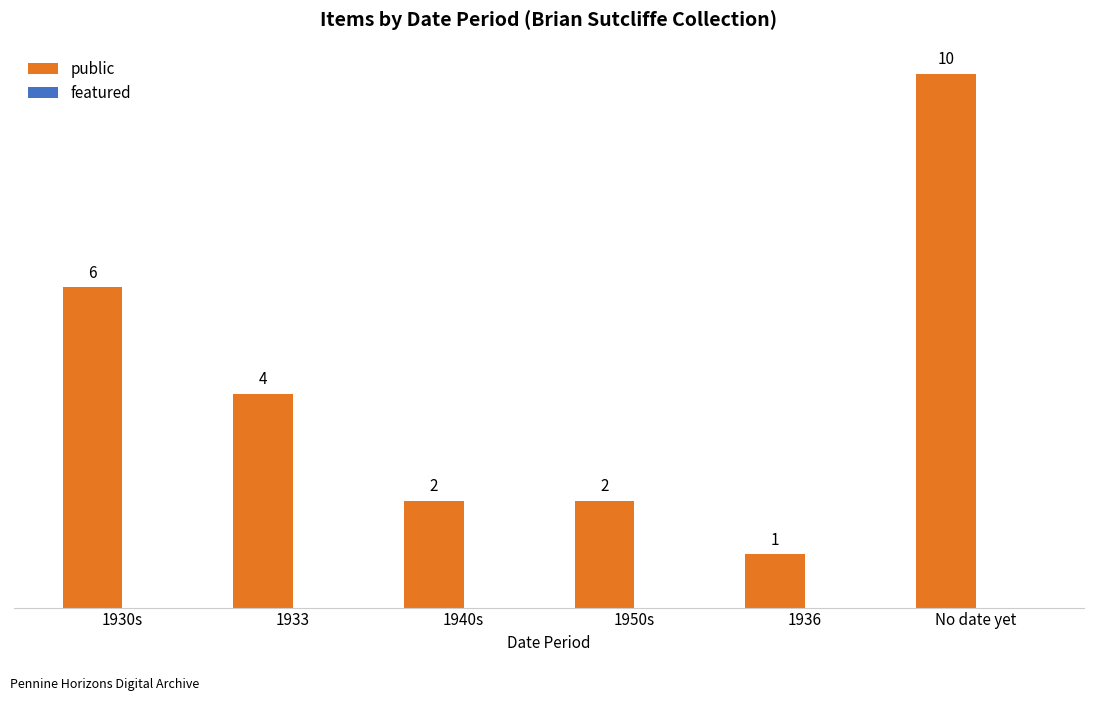

What is the sum of all values?

25